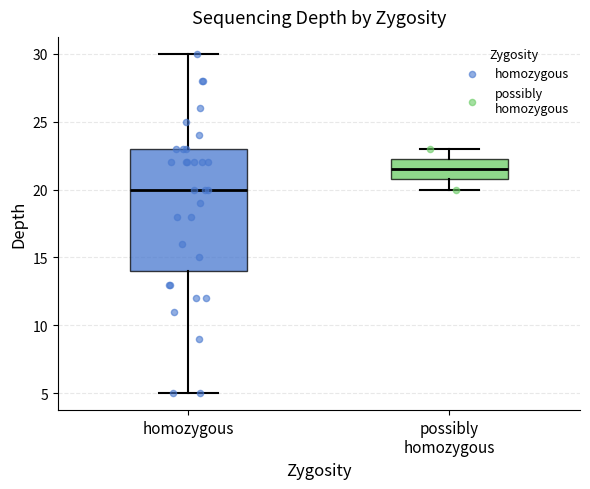

Reading left to right, read every box against the y-axis: the position of its median line, the range the box covers, and the ends of its whiskers. The values are not printed on the chart, so give them approximately, as read against the axis.

homozygous: median 20.0, box 14.0 to 23.0, whiskers 5.0 to 30.0
possibly homozygous: median 21.5, box 21.0 to 22.5, whiskers 20.0 to 23.0